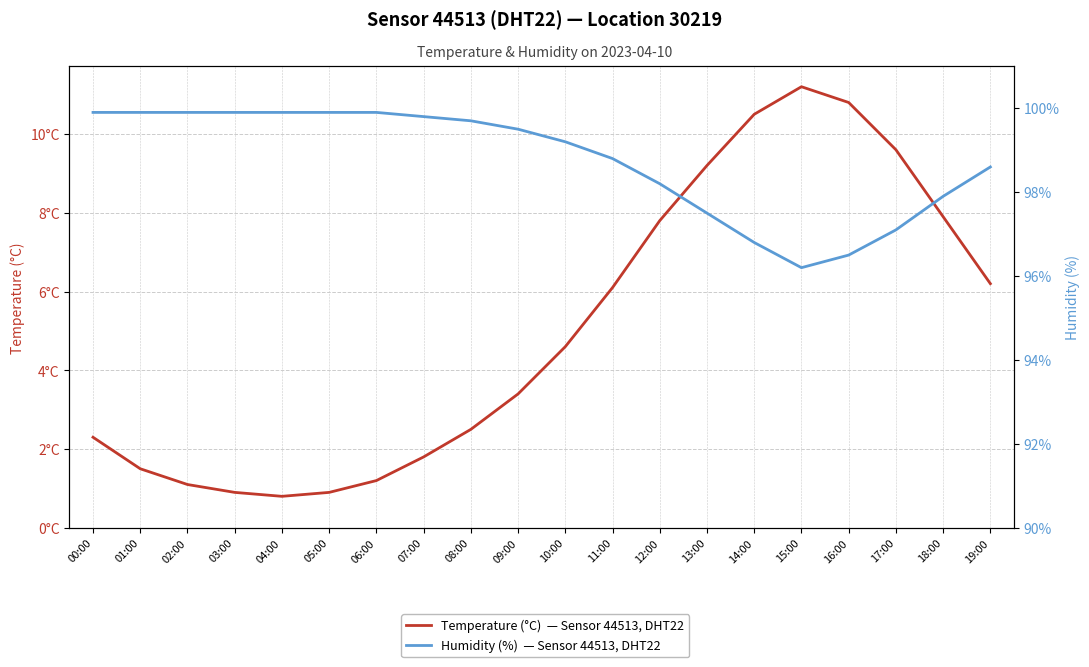

At which category is the sum across all series the highest?

15:00